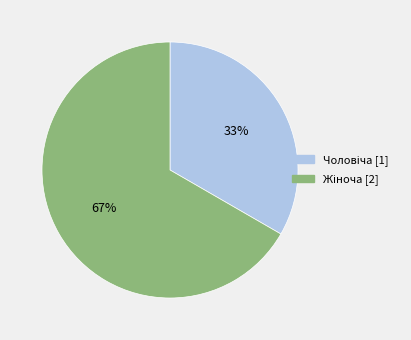

How many segments does this pie chart have?

2